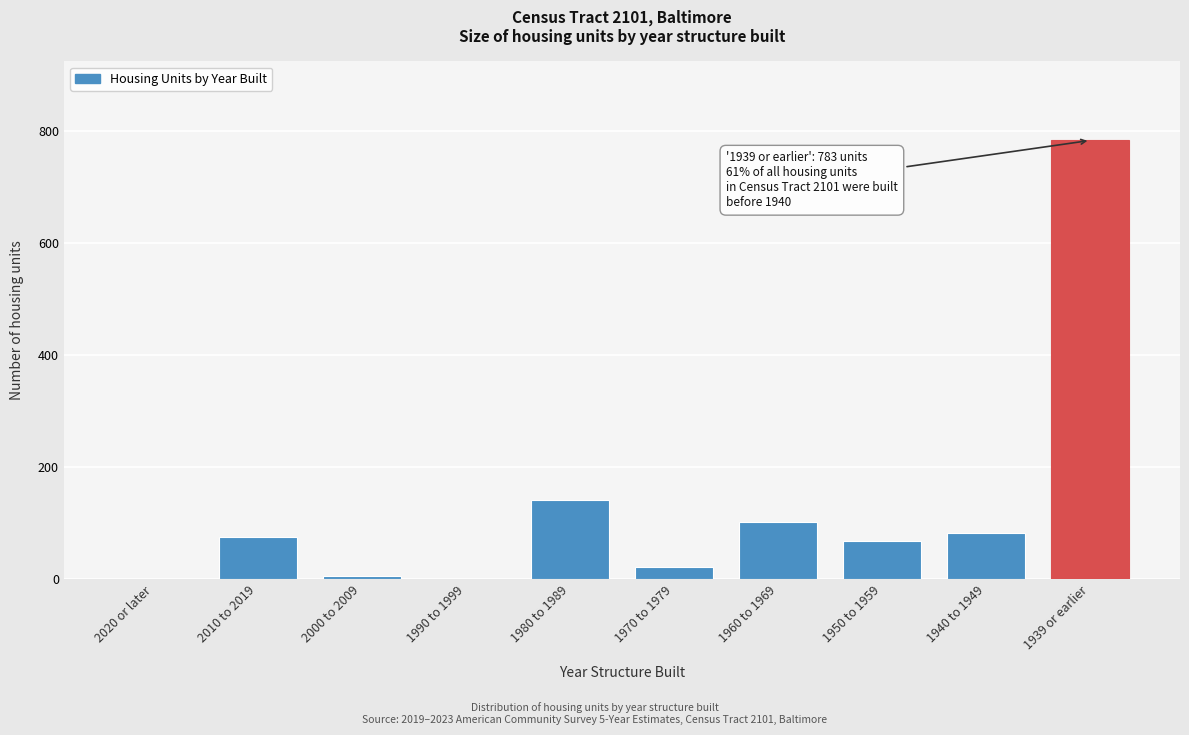

Reading right to left, what are all the values shown in this chart?

1939 or earlier=783	1940 to 1949=83	1950 to 1959=69	1960 to 1969=103	1970 to 1979=21	1980 to 1989=142	1990 to 1999=0	2000 to 2009=6	2010 to 2019=76	2020 or later=0